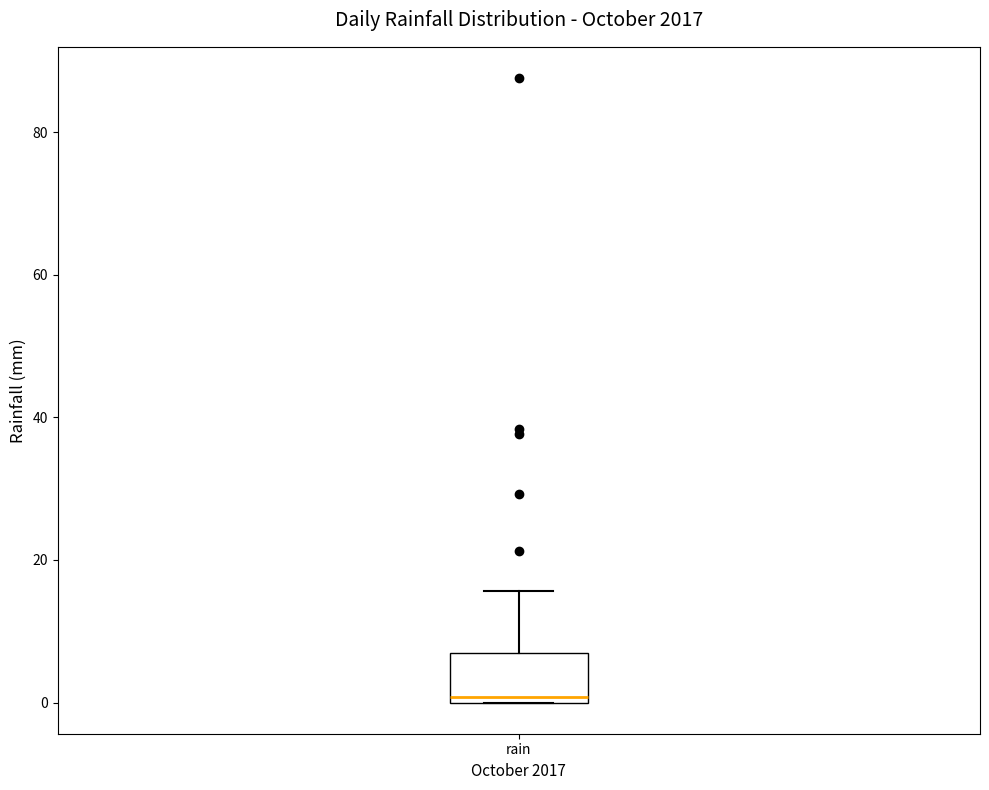

Transcribe this box plot: give where the median line is, the range the box spans, and where the two whiskers end, as read against the y-axis. The values are not printed on the chart, so give them approximately, as read against the axis.

median 0 (just above the box's lower edge), box 0 to 6, whiskers 0 to 16